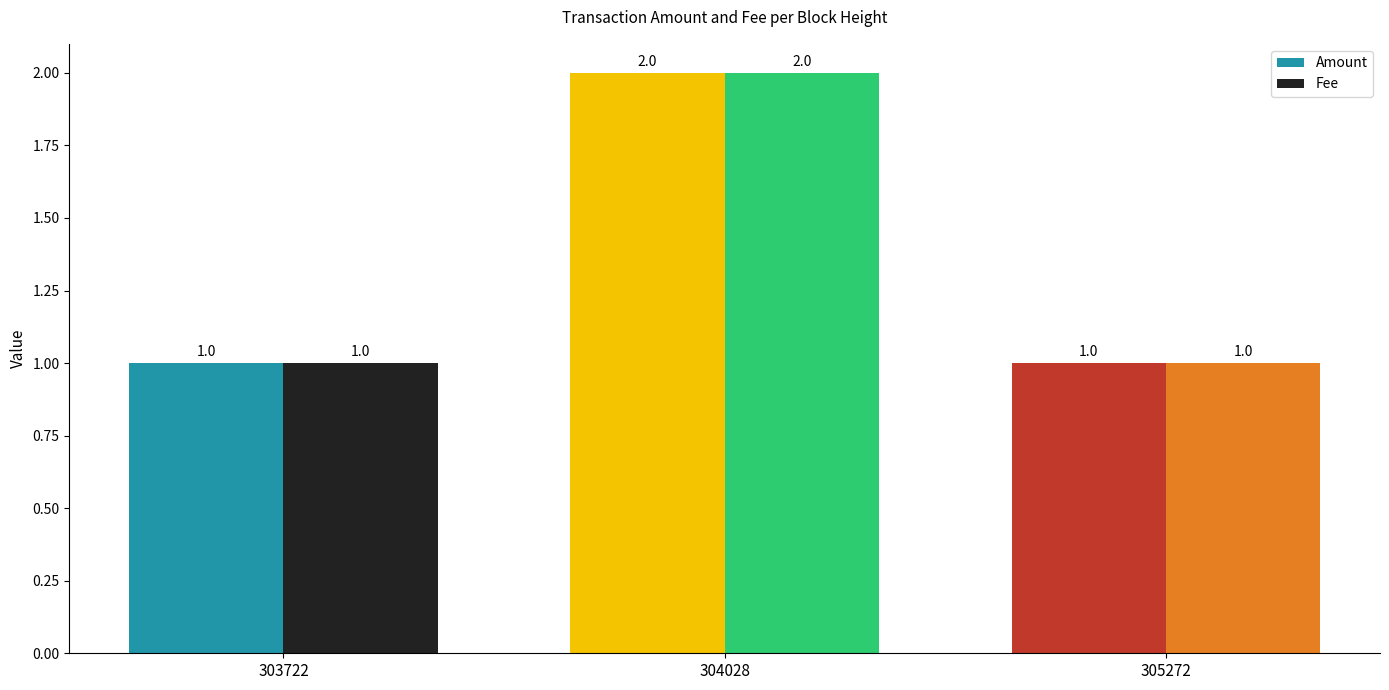

Reading left to right, list all the values displayed in this chart.

Amount: 303722=1	304028=2	305272=1
Fee: 303722=1	304028=2	305272=1